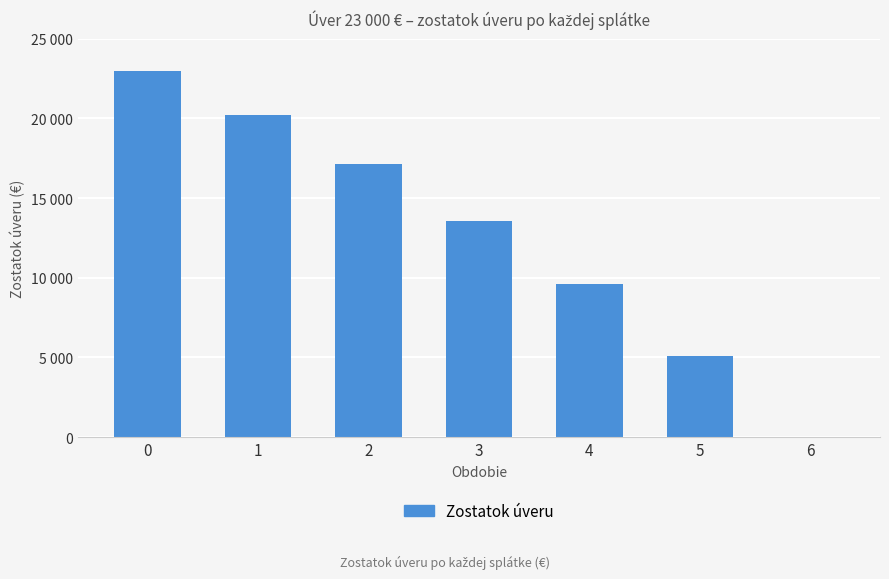

What is the approximate value at 0?

23000.0